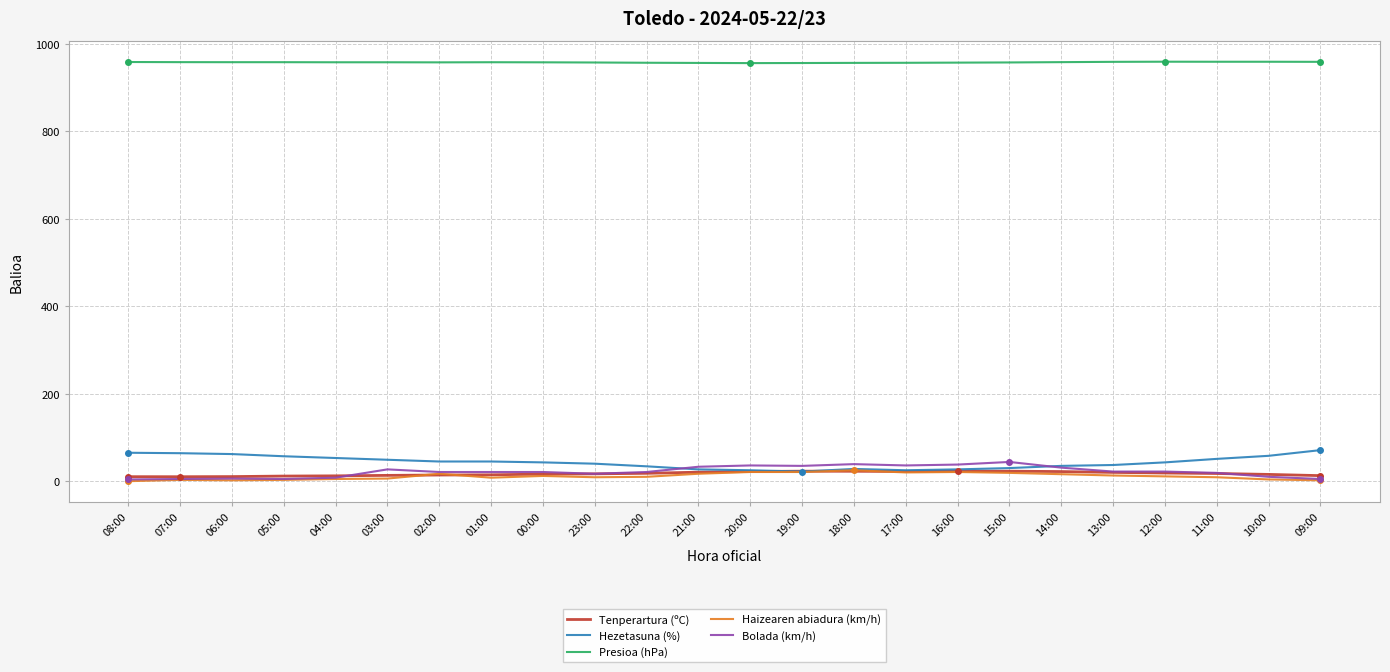

True or false: Bolada (km/h) has a value of 27.0 at 03:00.

True